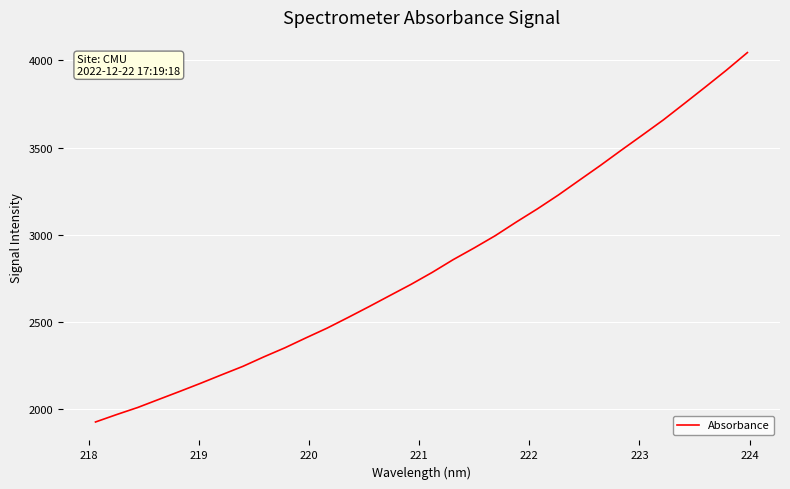

What is the difference between the maximum and minimum values?

2118.1